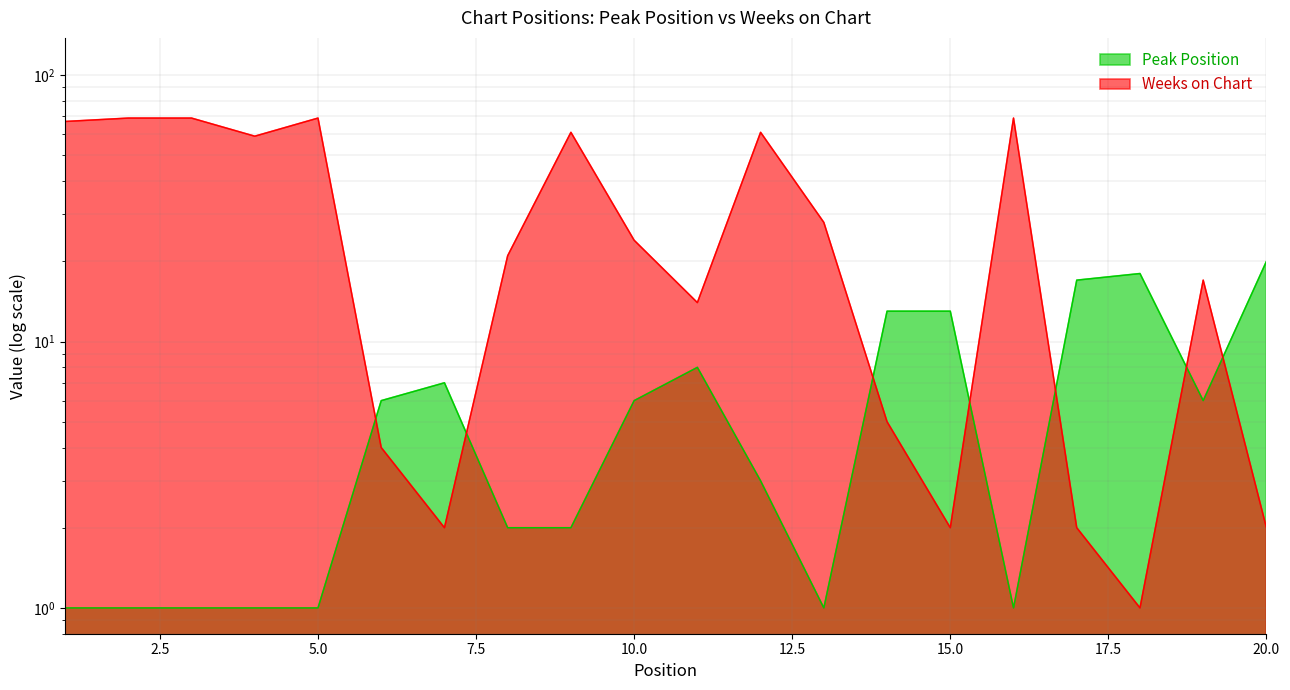

Which has a higher value, 2 or 16?

2